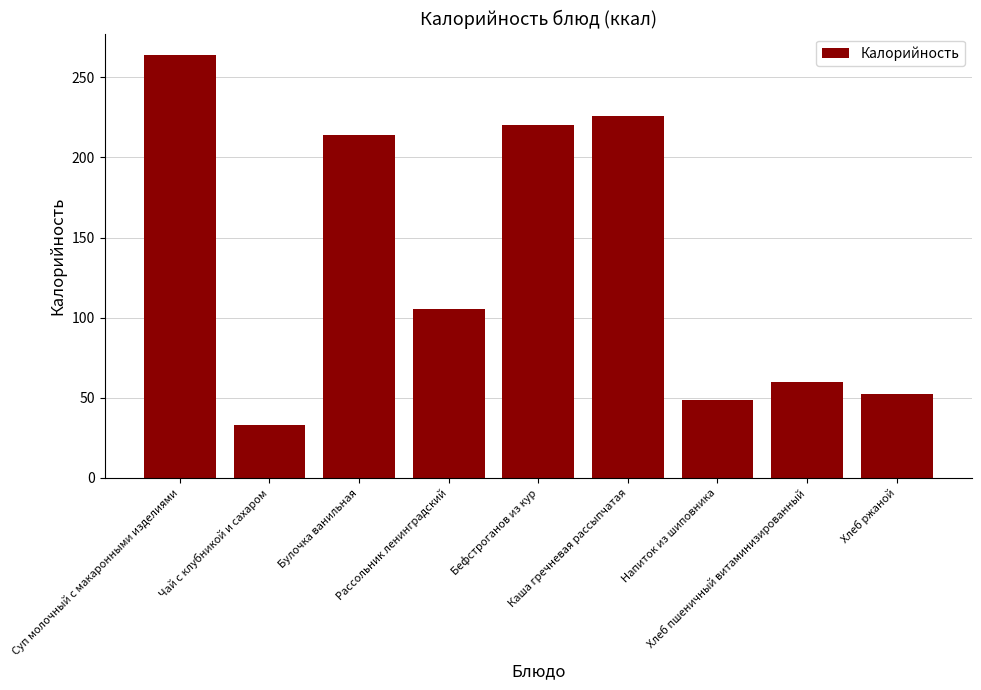

What is the average value?

135.9